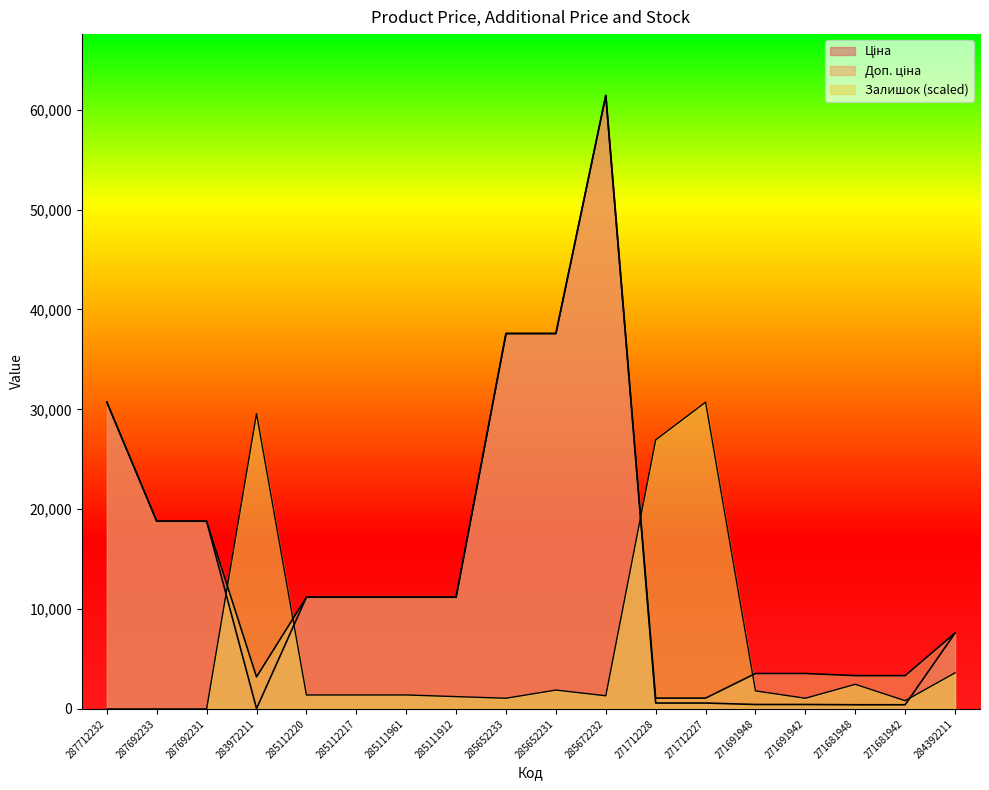

What is the approximate value of Ціна at 285112220?

11188.2